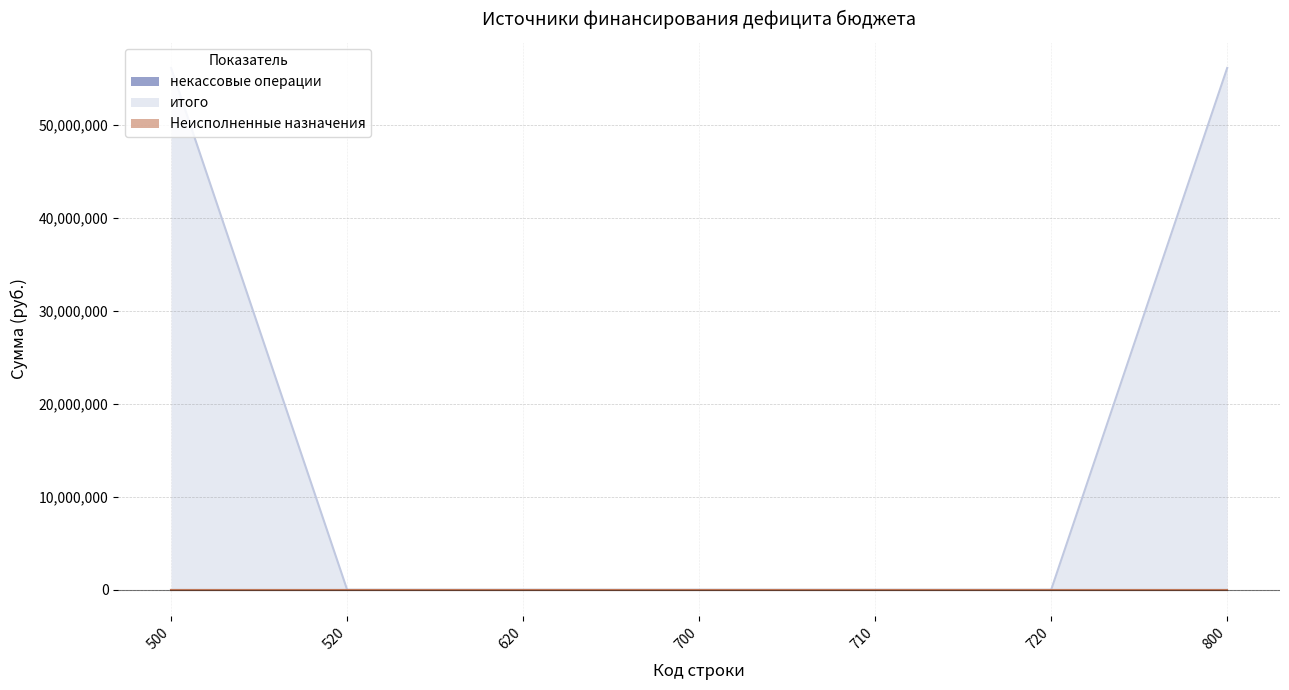

True or false: некассовые операции and Неисполненные назначения cross at least once.

False